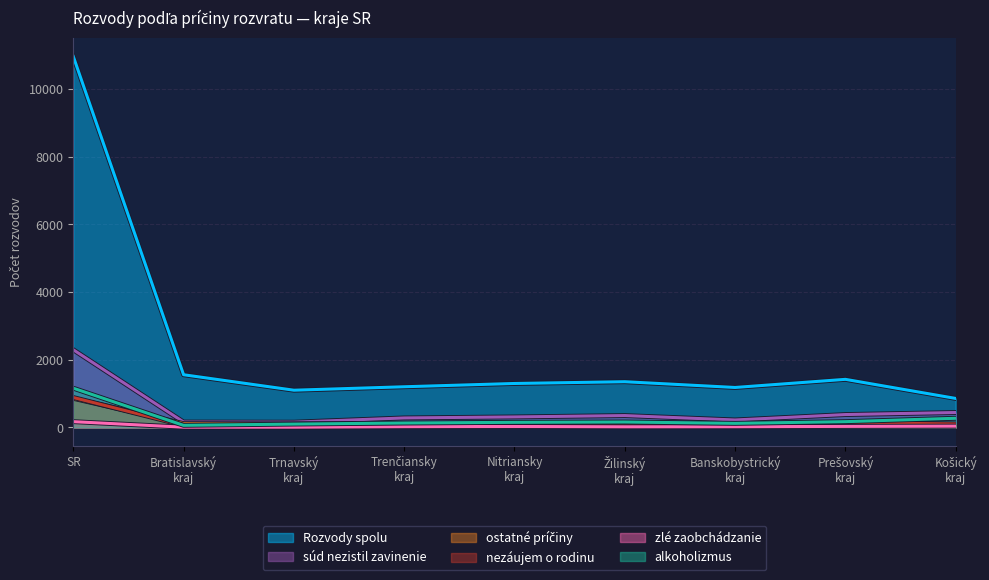

What is the difference between the highest and lowest values at Bratislavský kraj?

1549